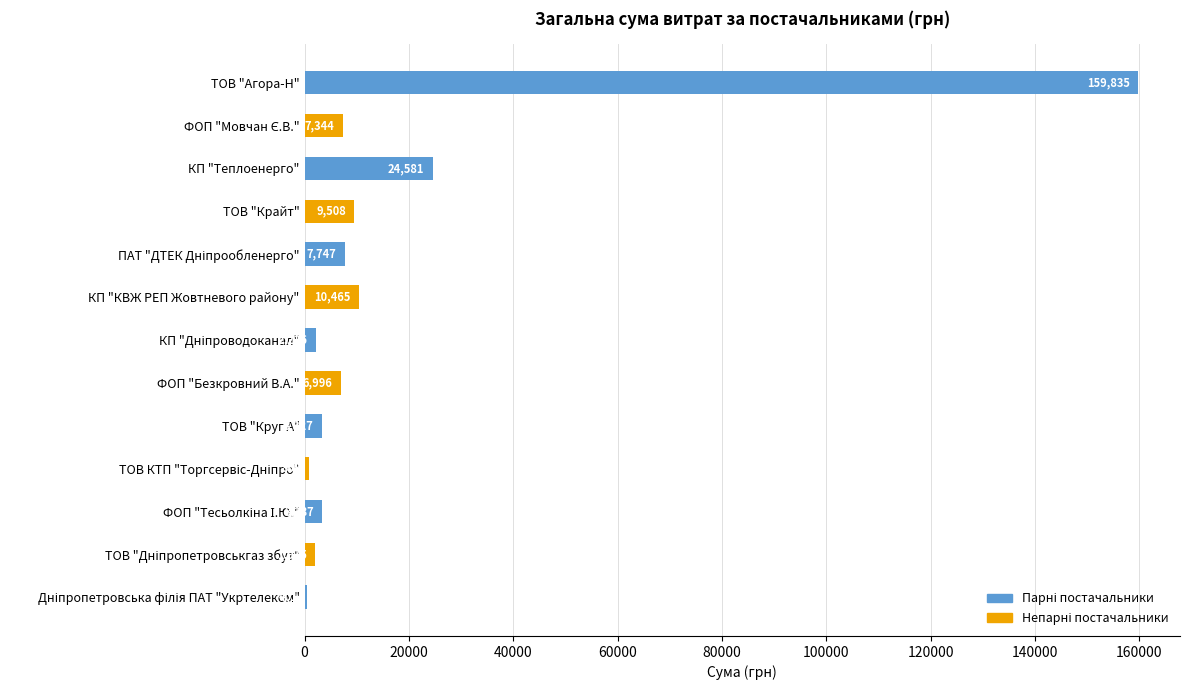

Approximately how many times larger is the value at ФОП "Безкровний В.А." compared to КП "Теплоенерго"?

0.3